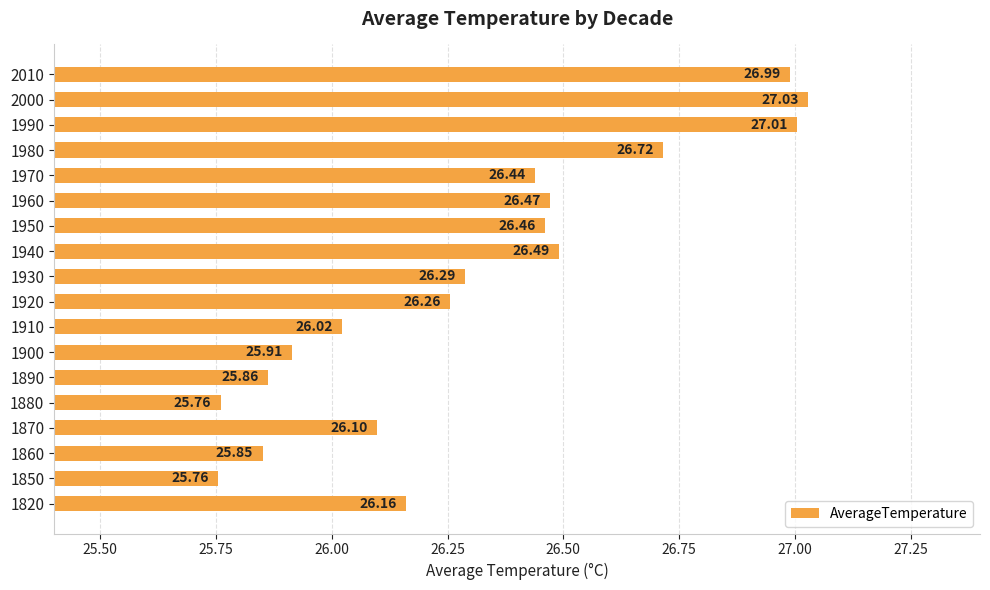

What is the ratio of the value at 1980 to the value at 1910?

1.0